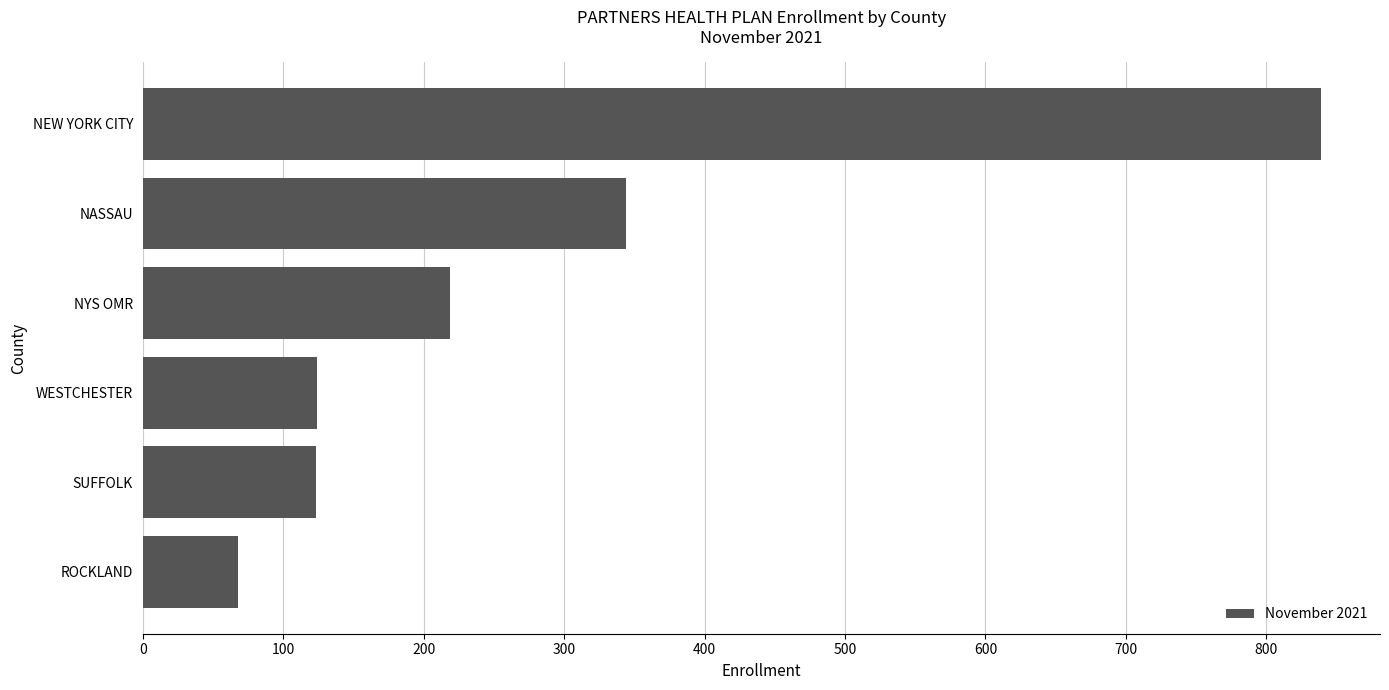

What is the change in value from ROCKLAND to NEW YORK CITY?

+771